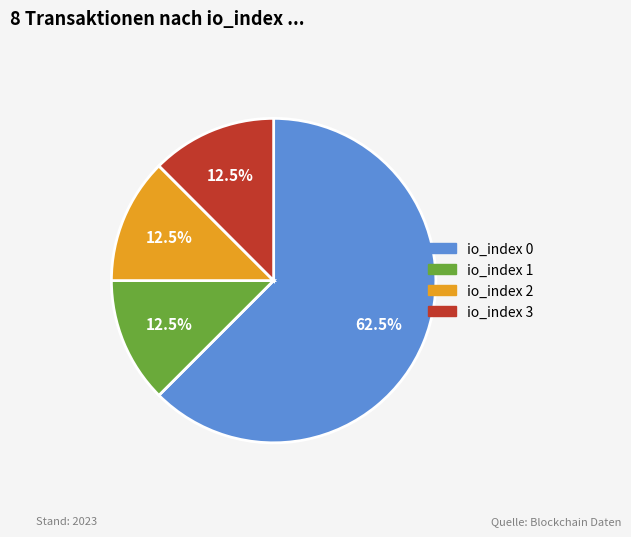

How many slices are in this pie chart?

4